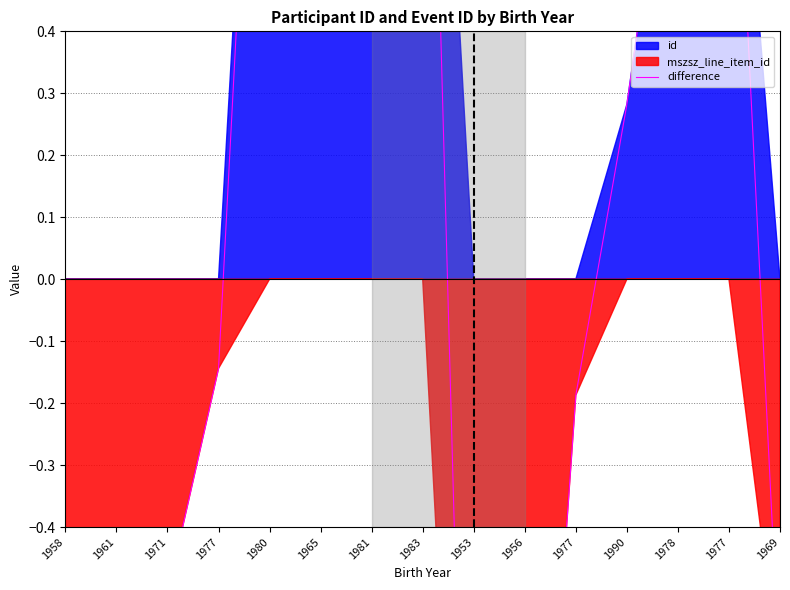

Rank the categories by value from highest to lowest.

1983, 1980, 1977, 1965, 1978, 1981, 1990, 1977, 1977, 1971, 1969, 1961, 1958, 1956, 1953